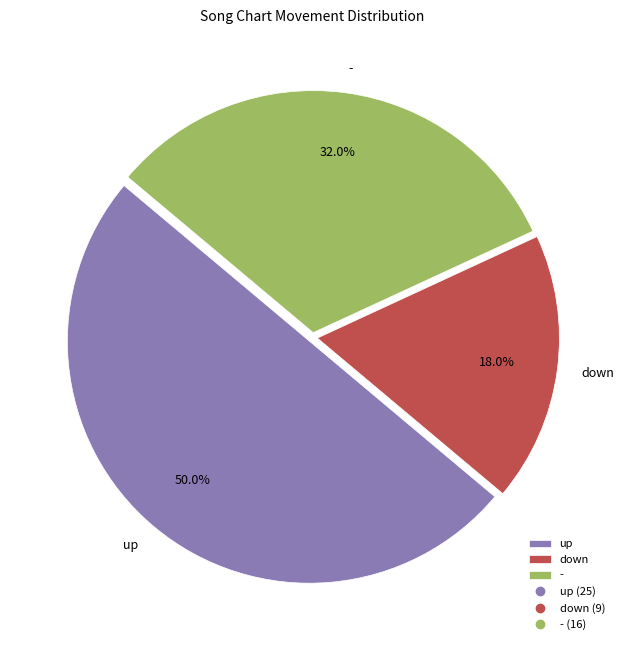

What percentage is the up slice, to the nearest percent?

50%